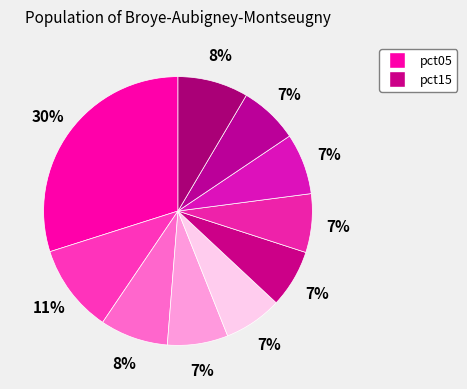

Does any single category account for the majority?

No